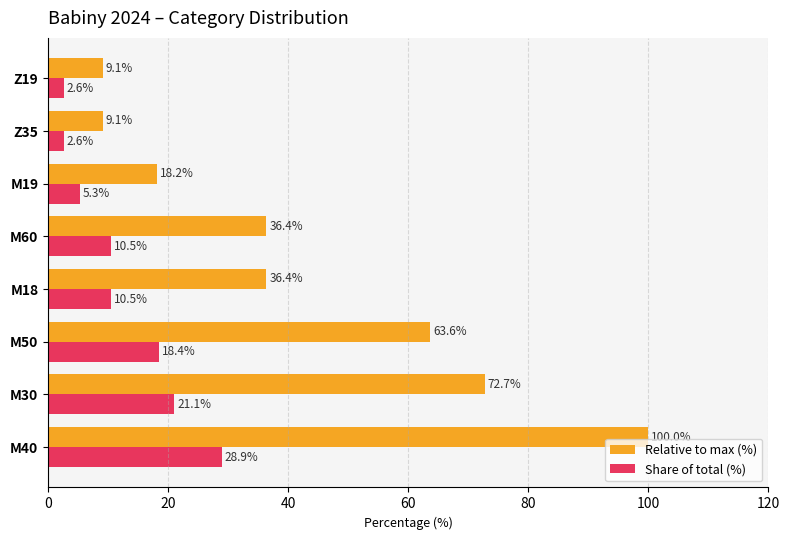

Is the value of Share of total (%) at M40 greater than the value of Relative to max (%) at Z35?

Yes